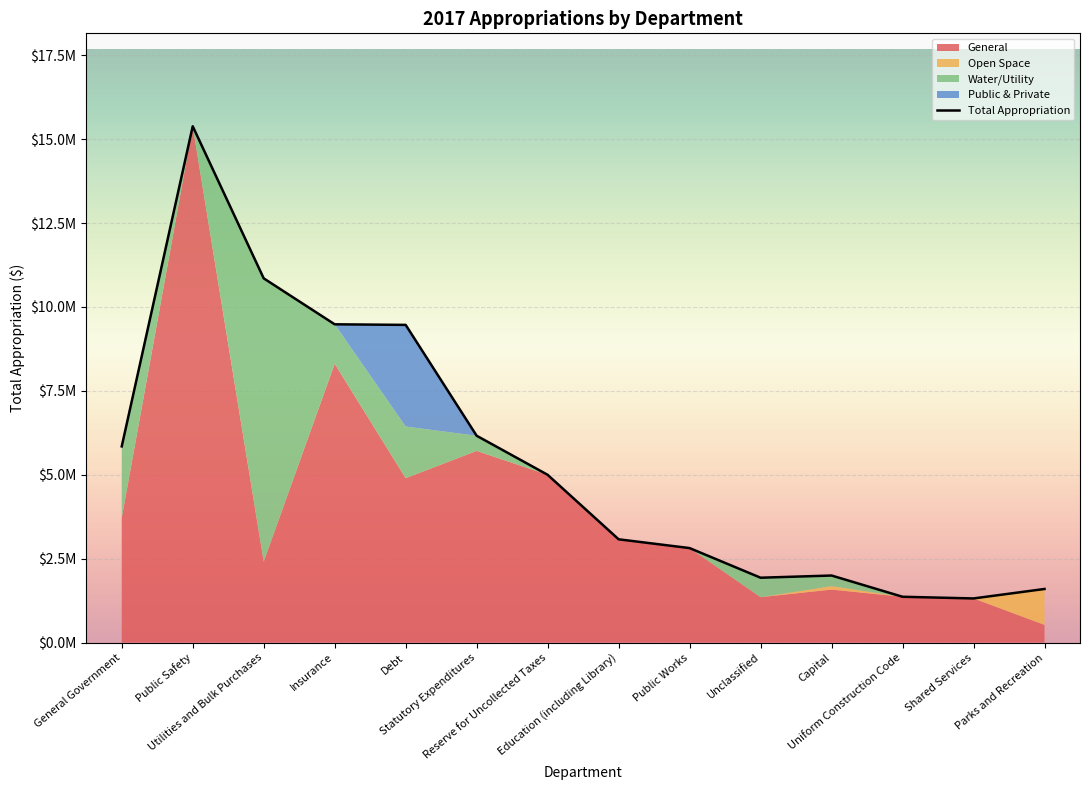

How many values are below 5000000?

7